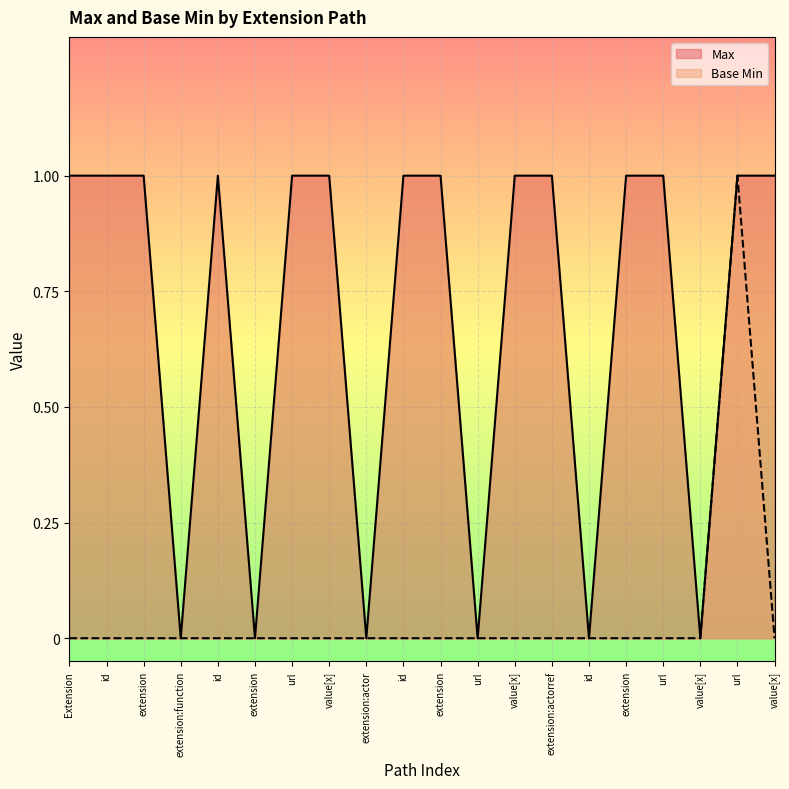

True or false: Base Min and Max cross at least once.

False